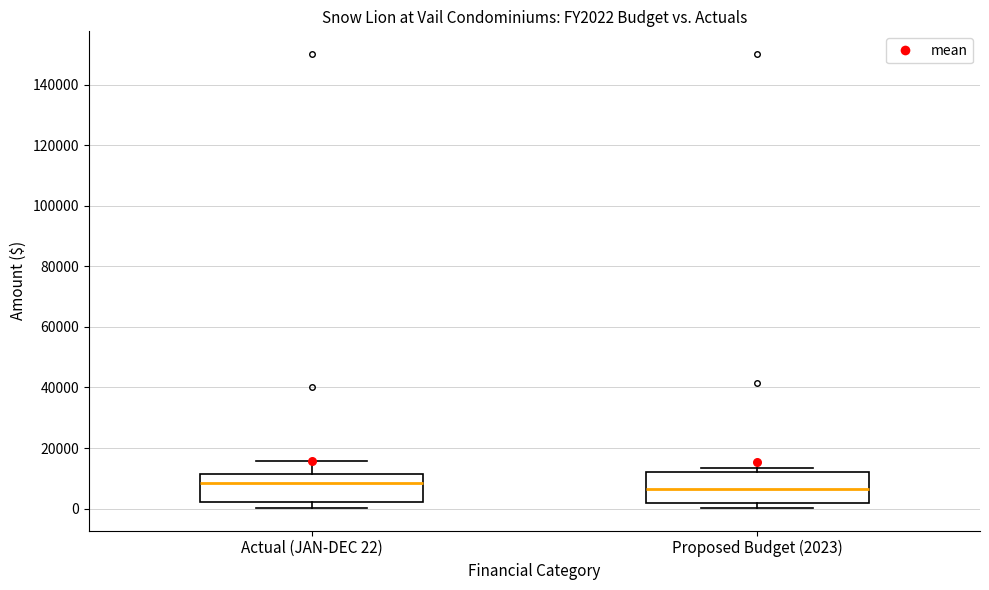

Reading left to right, transcribe this box plot: for each box, give where its median line is, the range the box spans, and where its two whiskers end, as read against the y-axis. The values are not printed on the chart, so give them approximately, as read against the axis.

Actual (JAN-DEC 22): median 8000, box 2000 to 12000, whiskers 0 to 16000
Proposed Budget (2023): median 6000, box 2000 to 12000, whiskers 0 to 14000